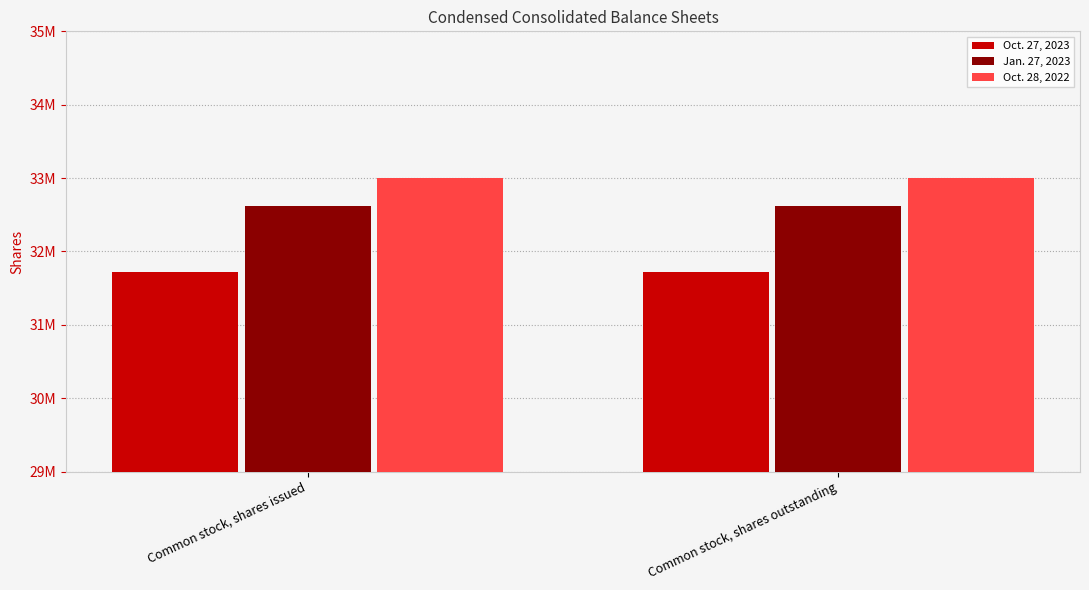

Are the bars horizontal?

No